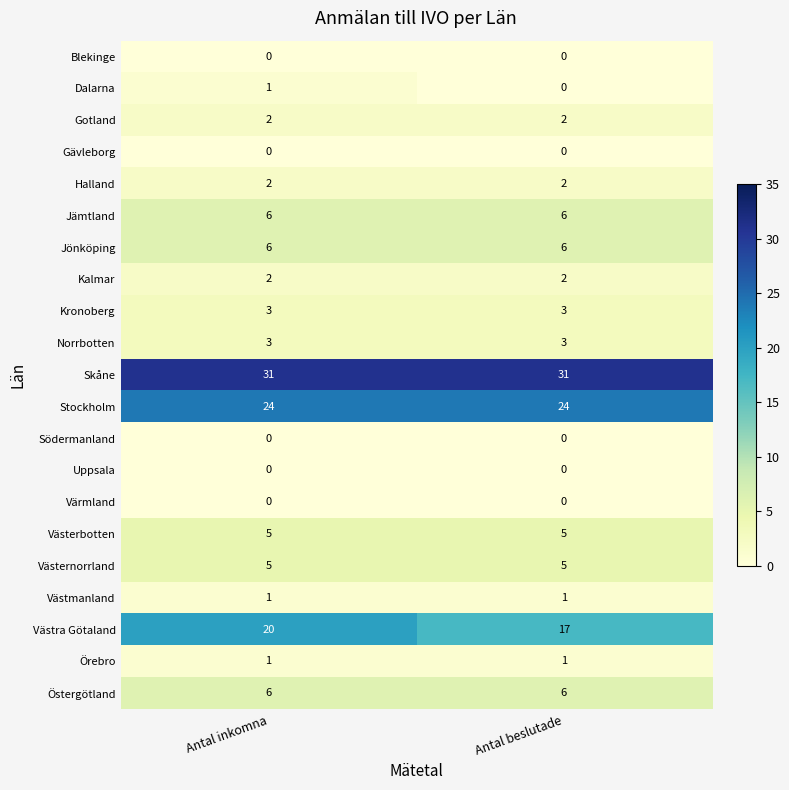

Rank the categories by Dalarna value from highest to lowest.

Antal inkomna, Antal beslutade